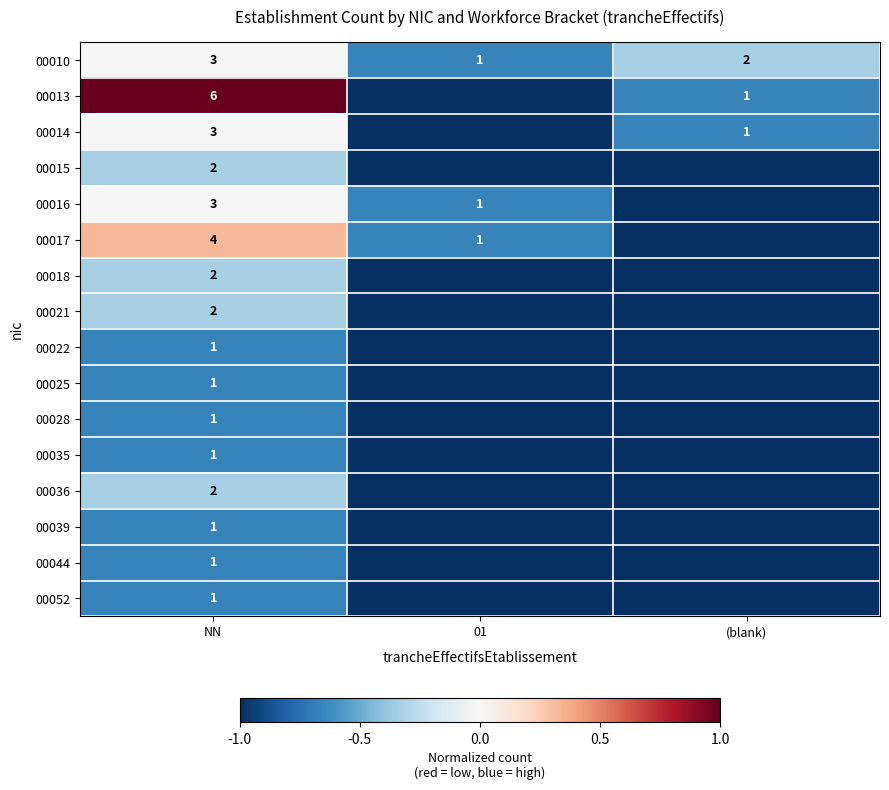

Where does the 00010 series first go above 2?

NN